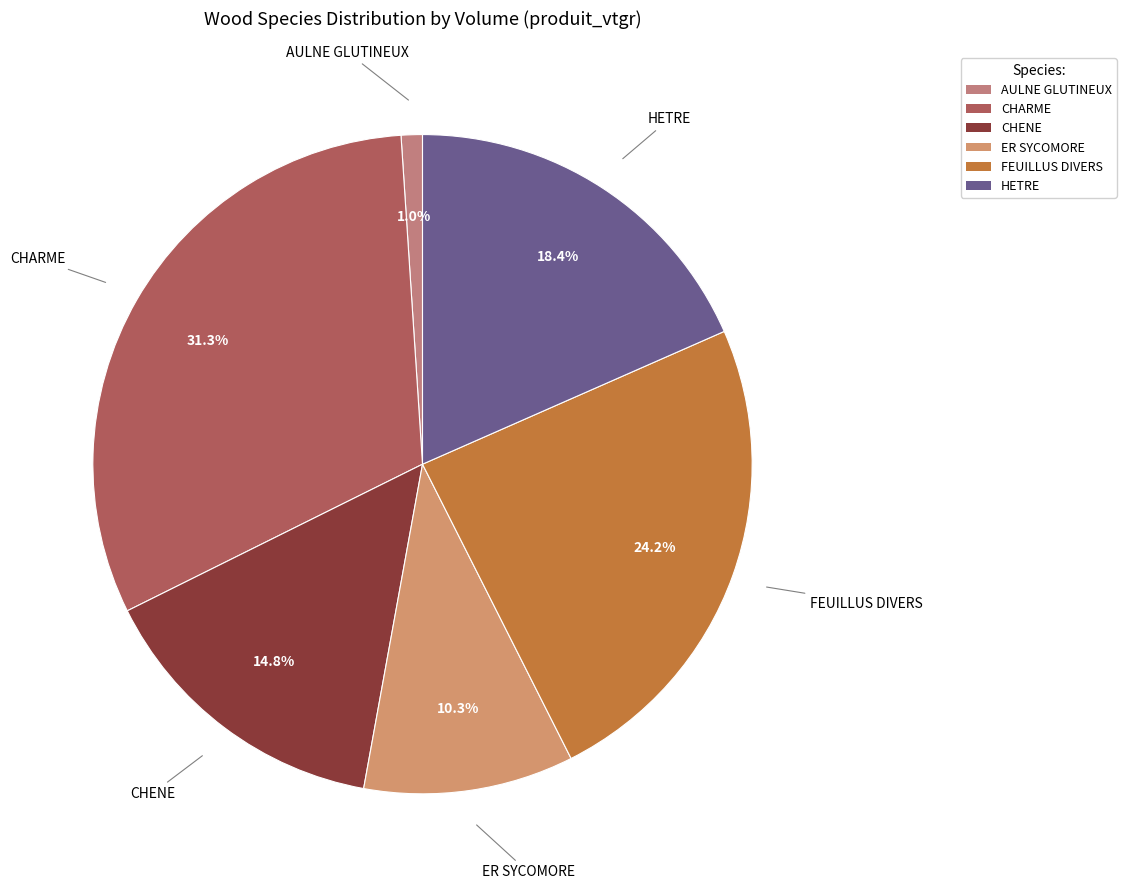

To the nearest percent, what is the difference between the largest and smallest slice percentages?

30%